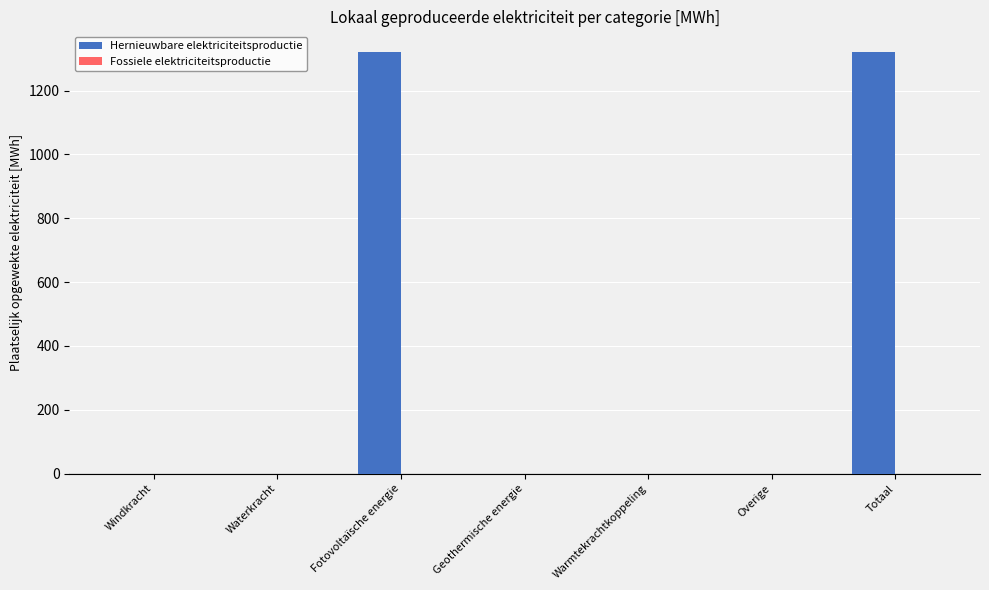

Between Totaal and Geothermische energie, which is larger?

Totaal